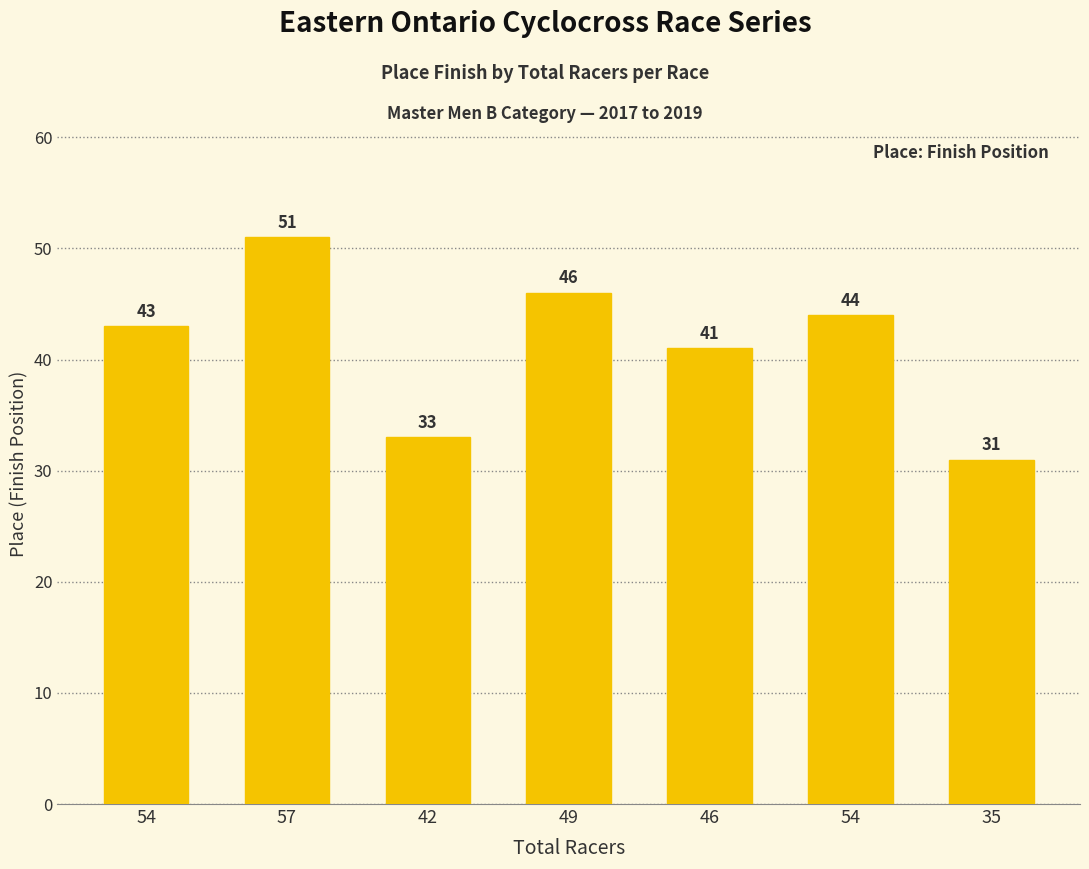

Count the values in the range 33 to 46.

5